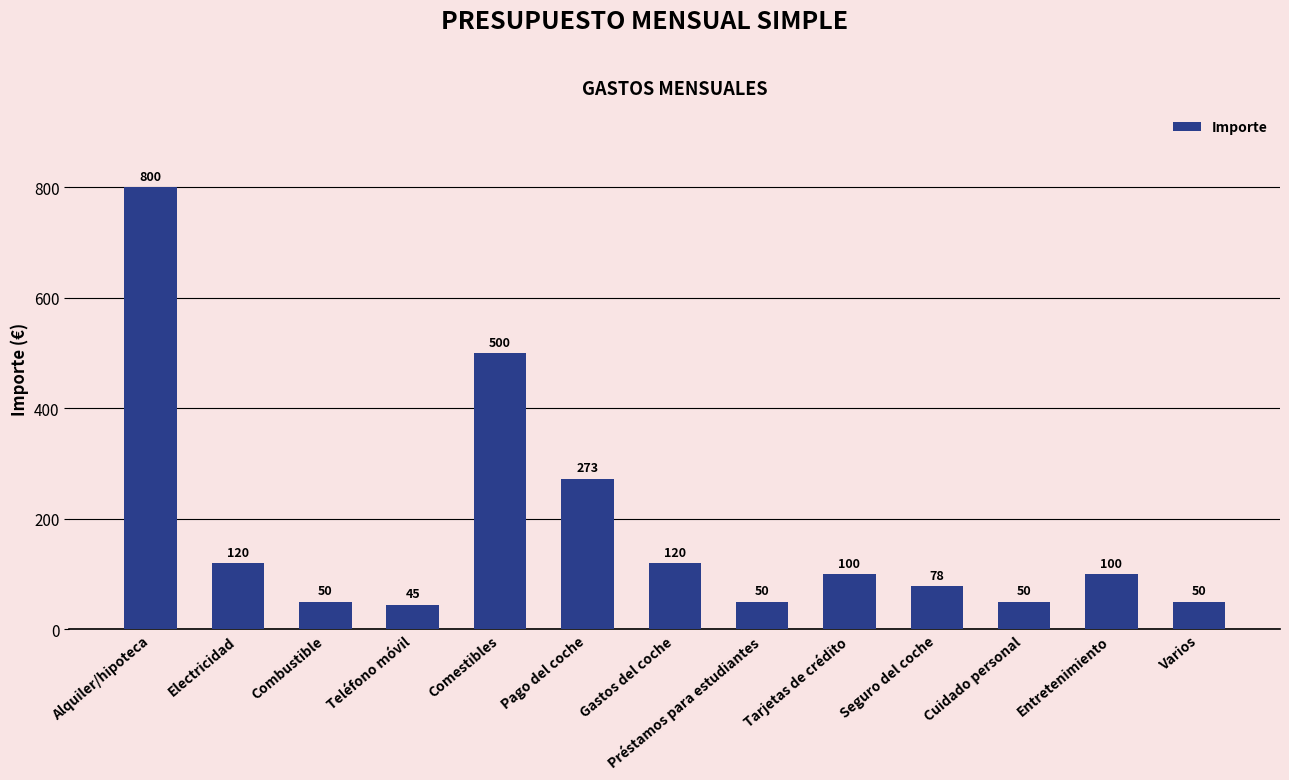

What is the difference between the values at Comestibles and Electricidad?

380